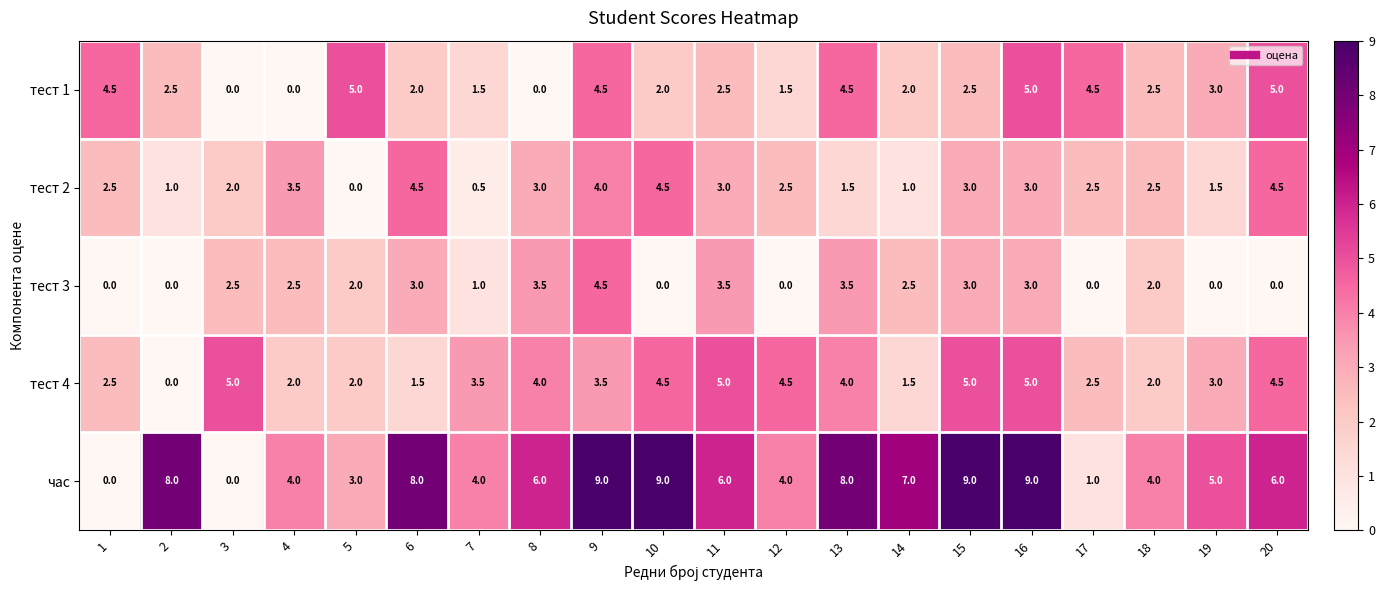

At which category is the sum across all series the highest?

9